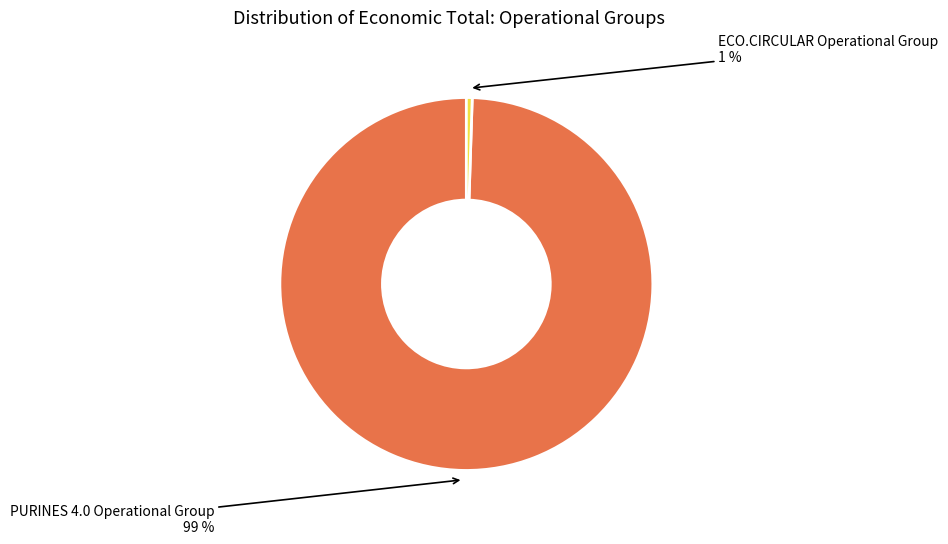

To the nearest percent, what is the average slice percentage?

50%